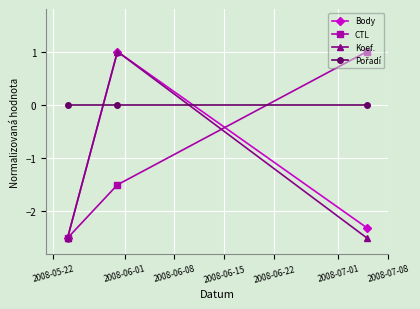

What is the value of the Koef. point at the 3rd from the left?

-2.5